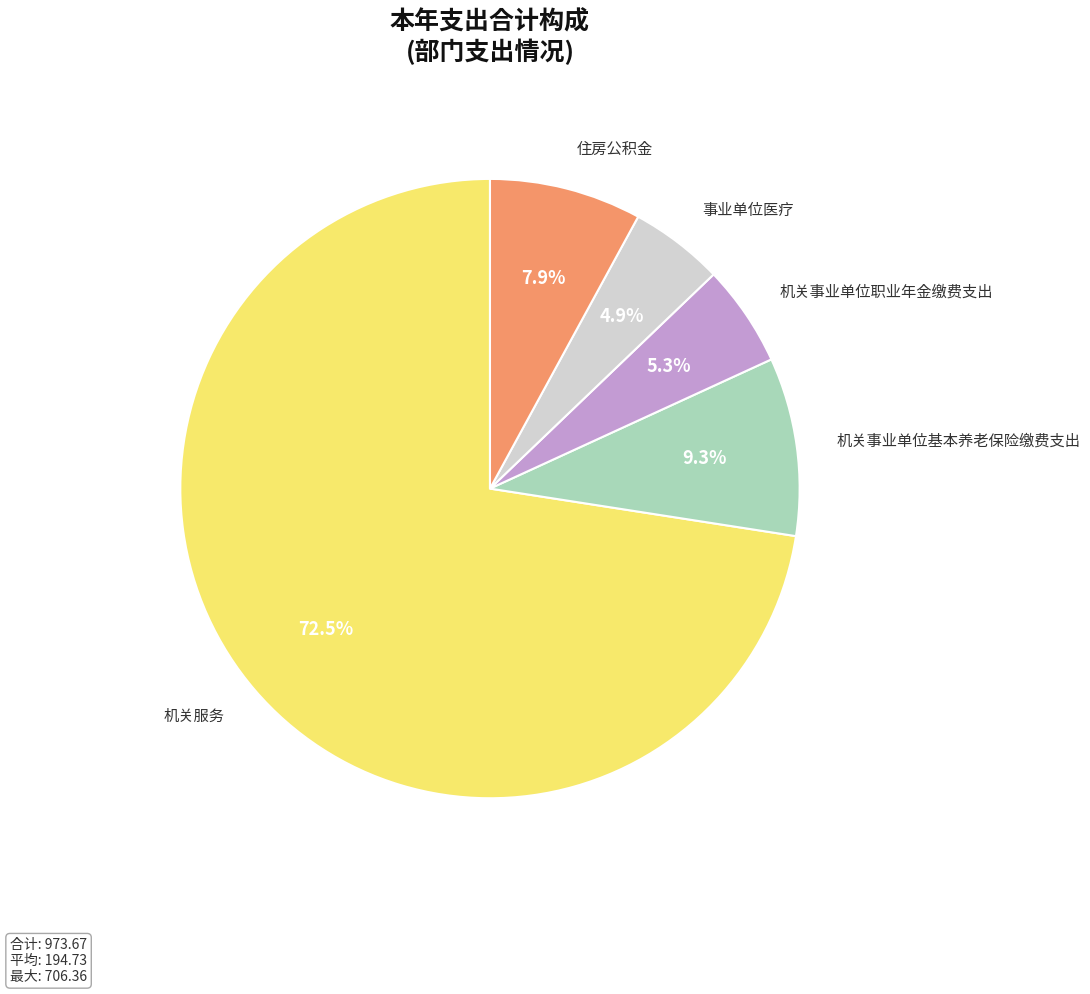

Is it true that 机关事业单位基本养老保险缴费支出 is 23% of the pie?

False